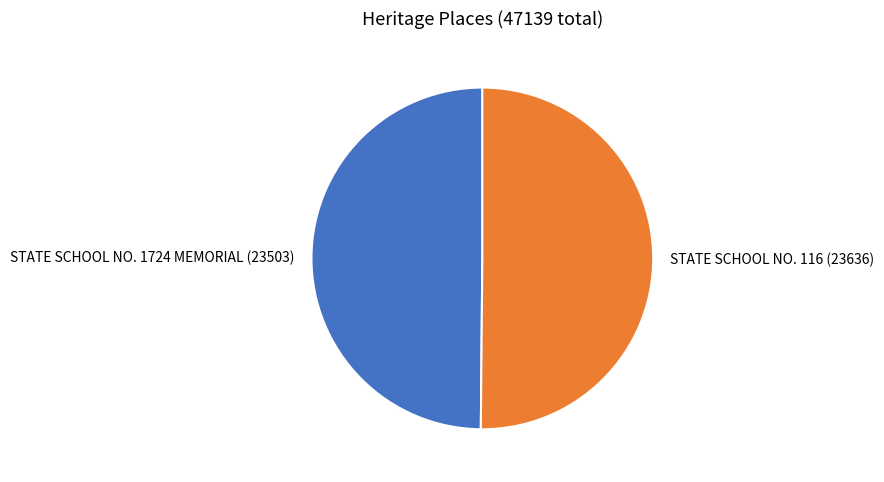

The STATE SCHOOL NO. 1724 MEMORIAL (23503) slice represents 50% of the pie. True or false?

True